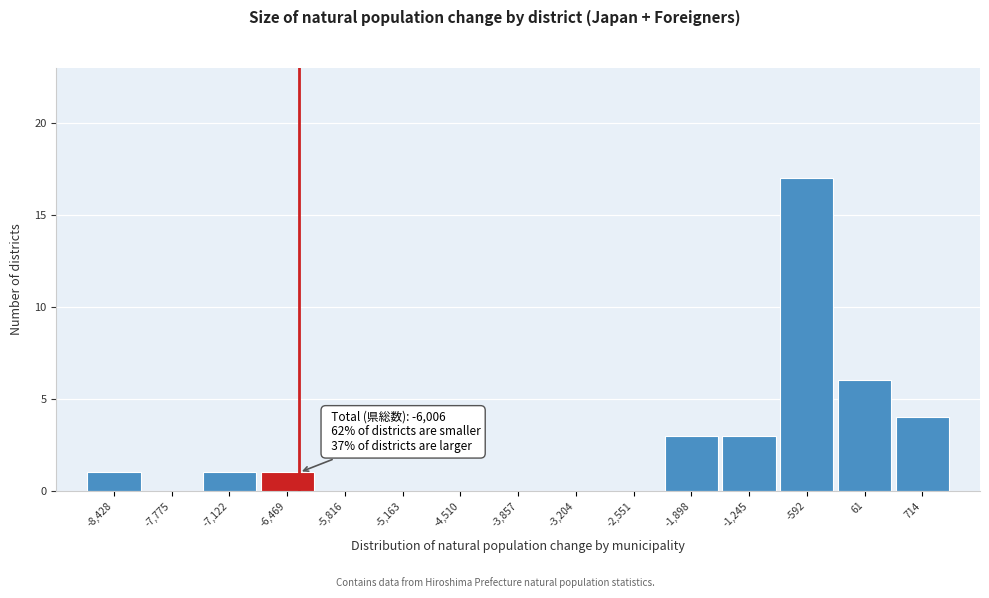

Reading left to right, what are all the values shown in this chart?

-8,428=1	-7,775=0	-7,122=1	-6,469=1	-5,816=0	-5,163=0	-4,510=0	-3,857=0	-3,204=0	-2,551=0	-1,898=3	-1,245=3	-592=17	61=6	714=4